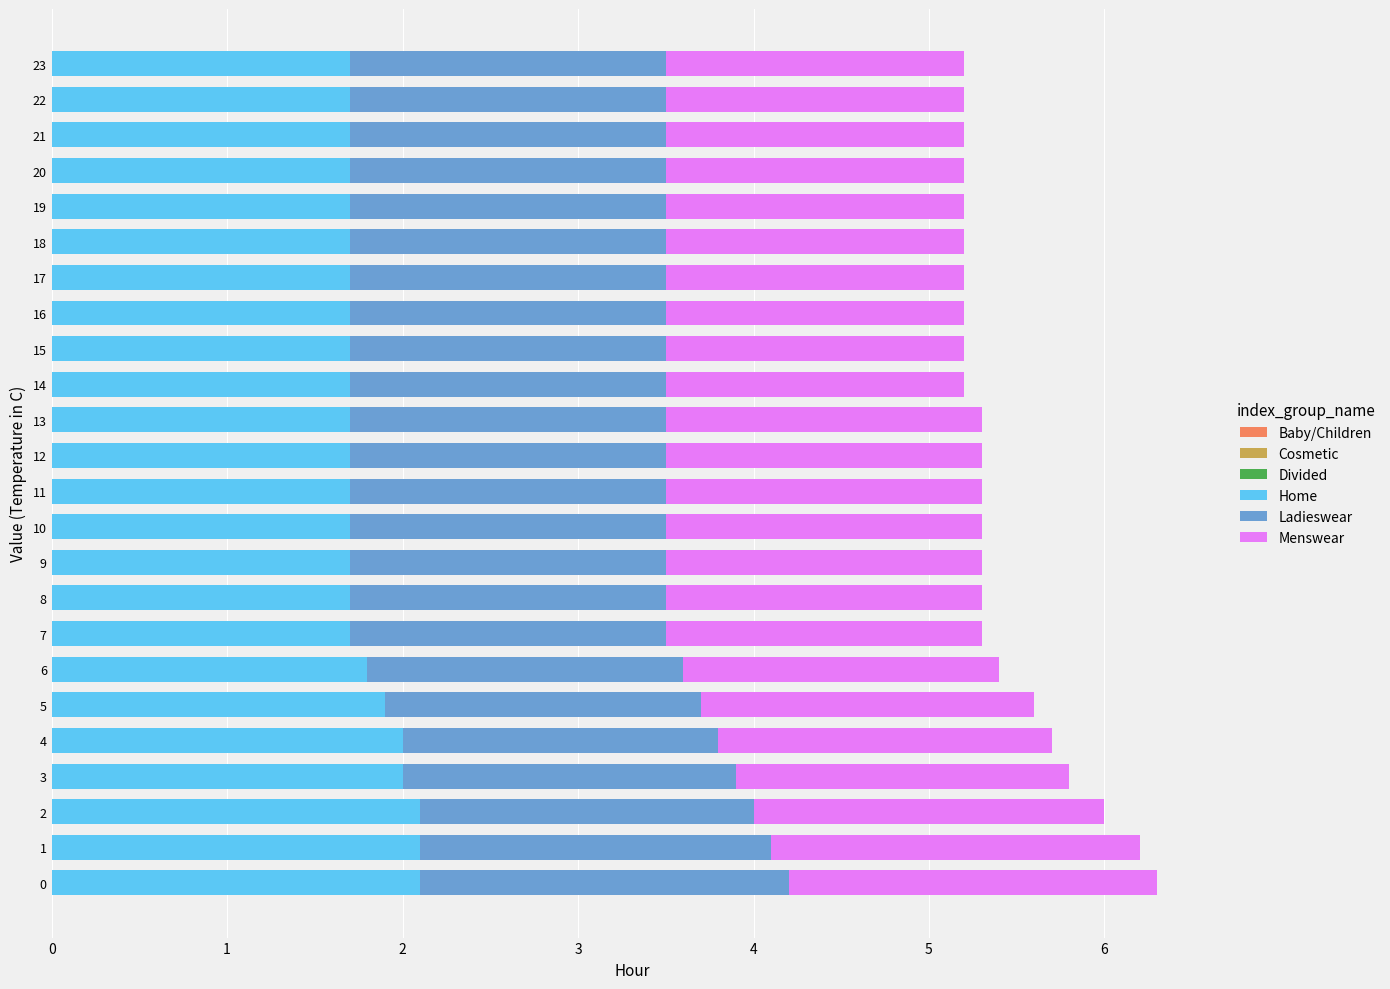

True or false: Home has a value of 1.7 at 15.

True